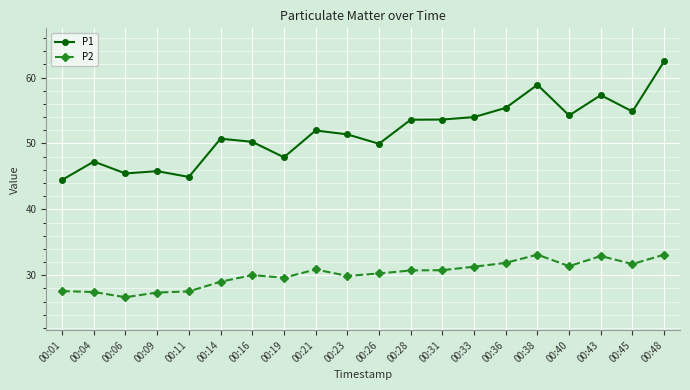

Does the chart have visible grid lines?

Yes